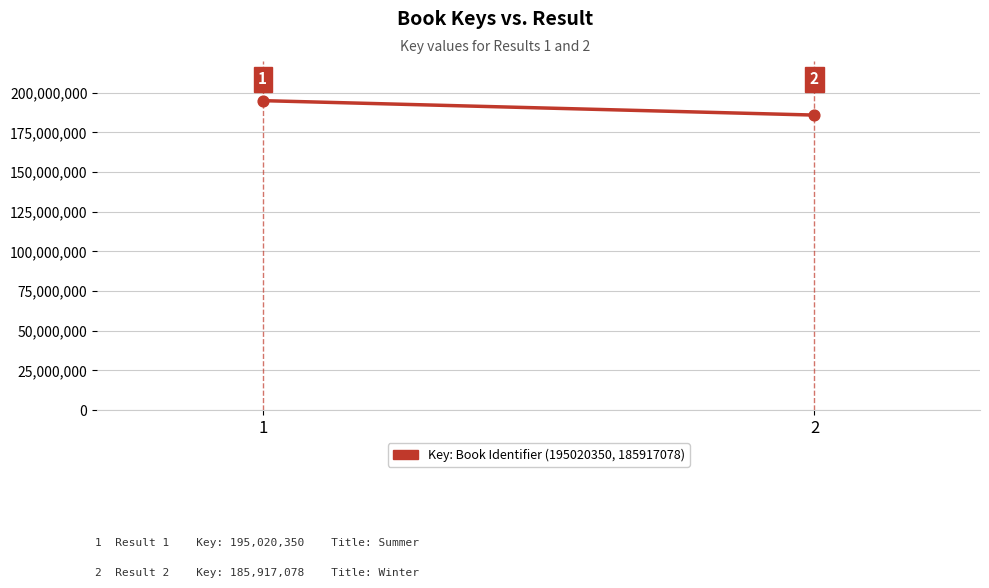

What is the average Y value?

190468714